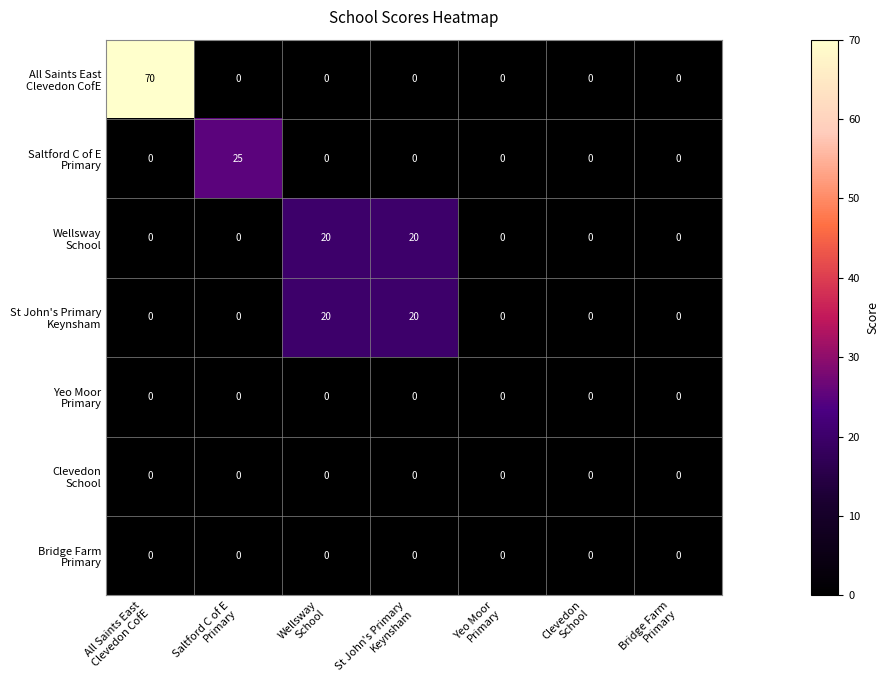

At which category does the chart reach its minimum across all series?

Saltford C of E
Primary